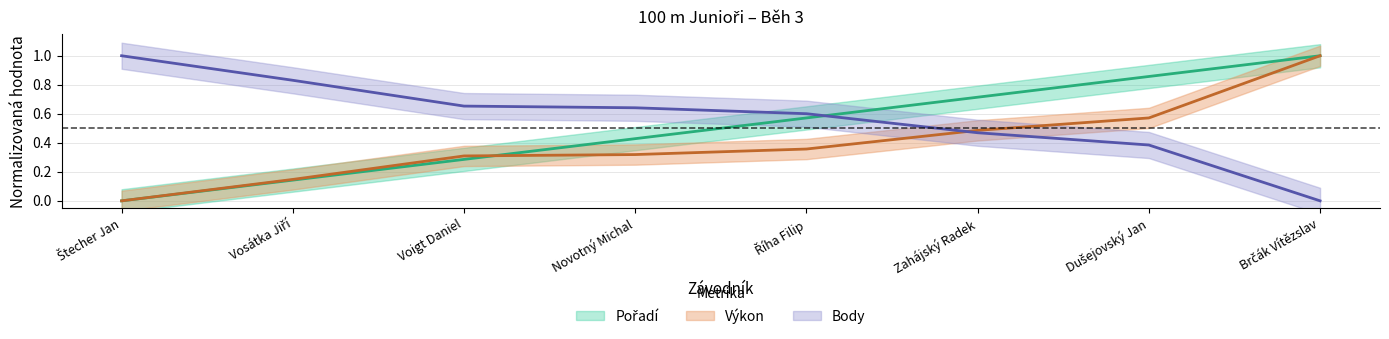

At how many categories does at least one series exceed 0?

8